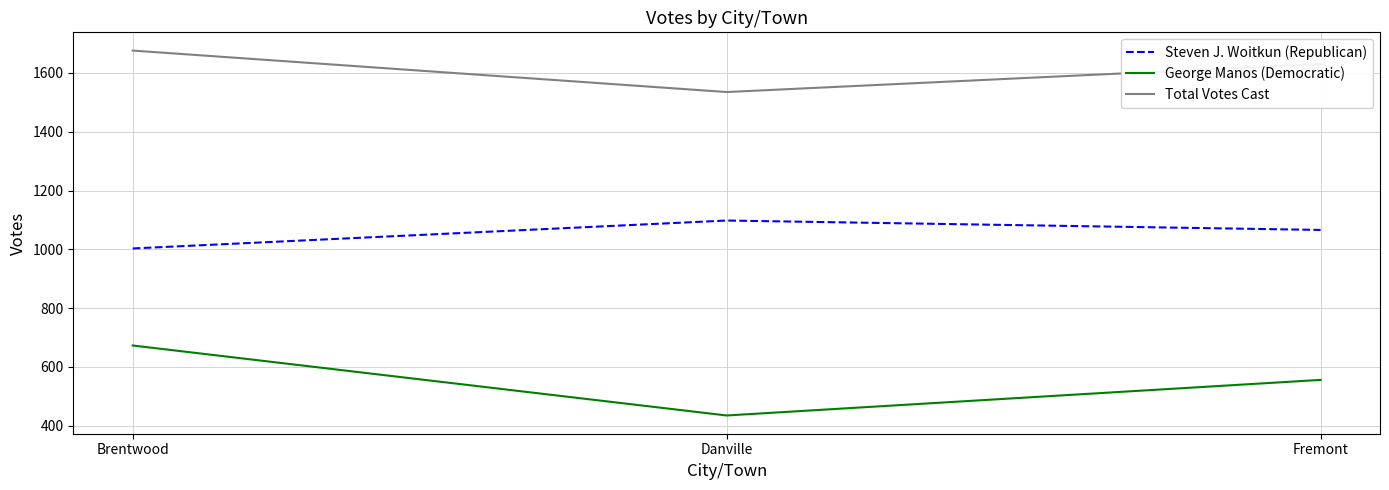

The value of George Manos (Democratic) at Brentwood is 176. True or false?

False